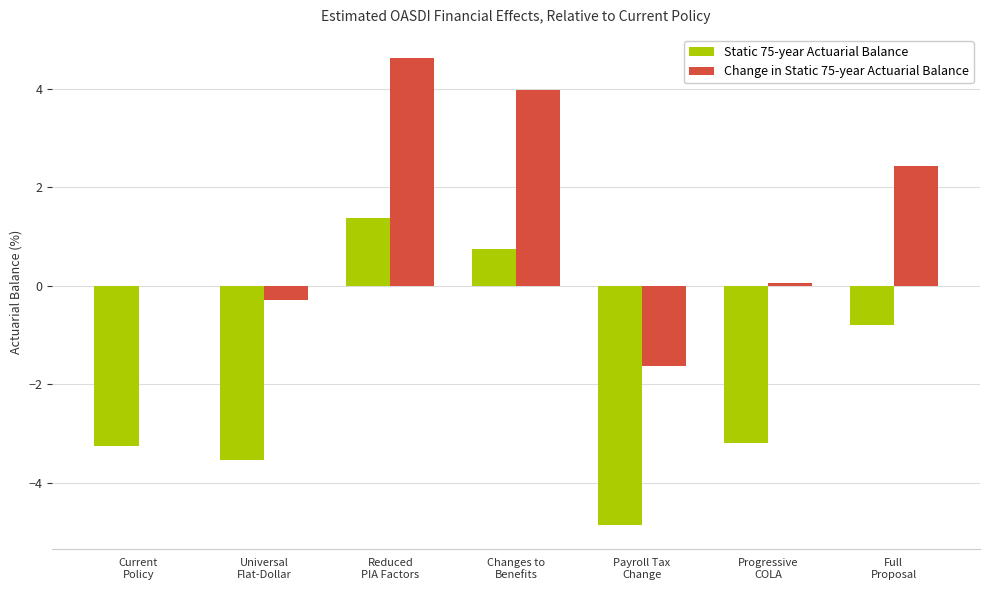

Which series has the largest total across all categories?

Change in Static 75-year Actuarial Balance